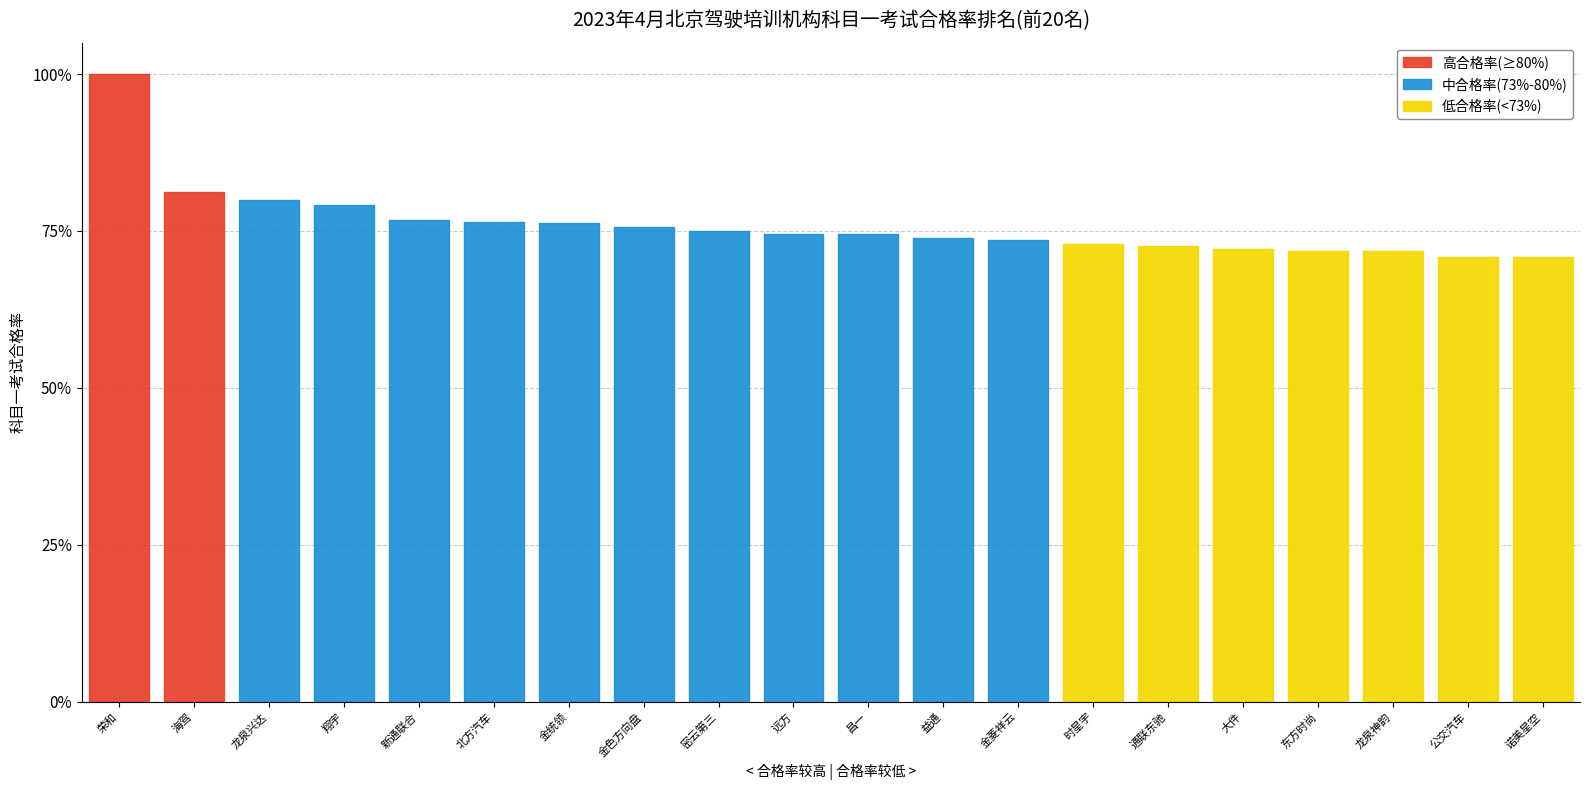

Where is the data nearest to the value 0?

20